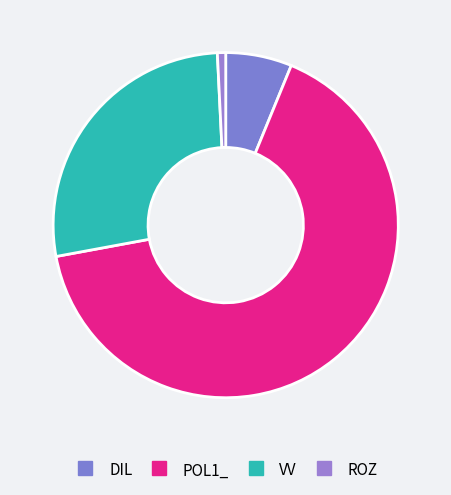

Is there any slice that represents more than half of the pie?

Yes